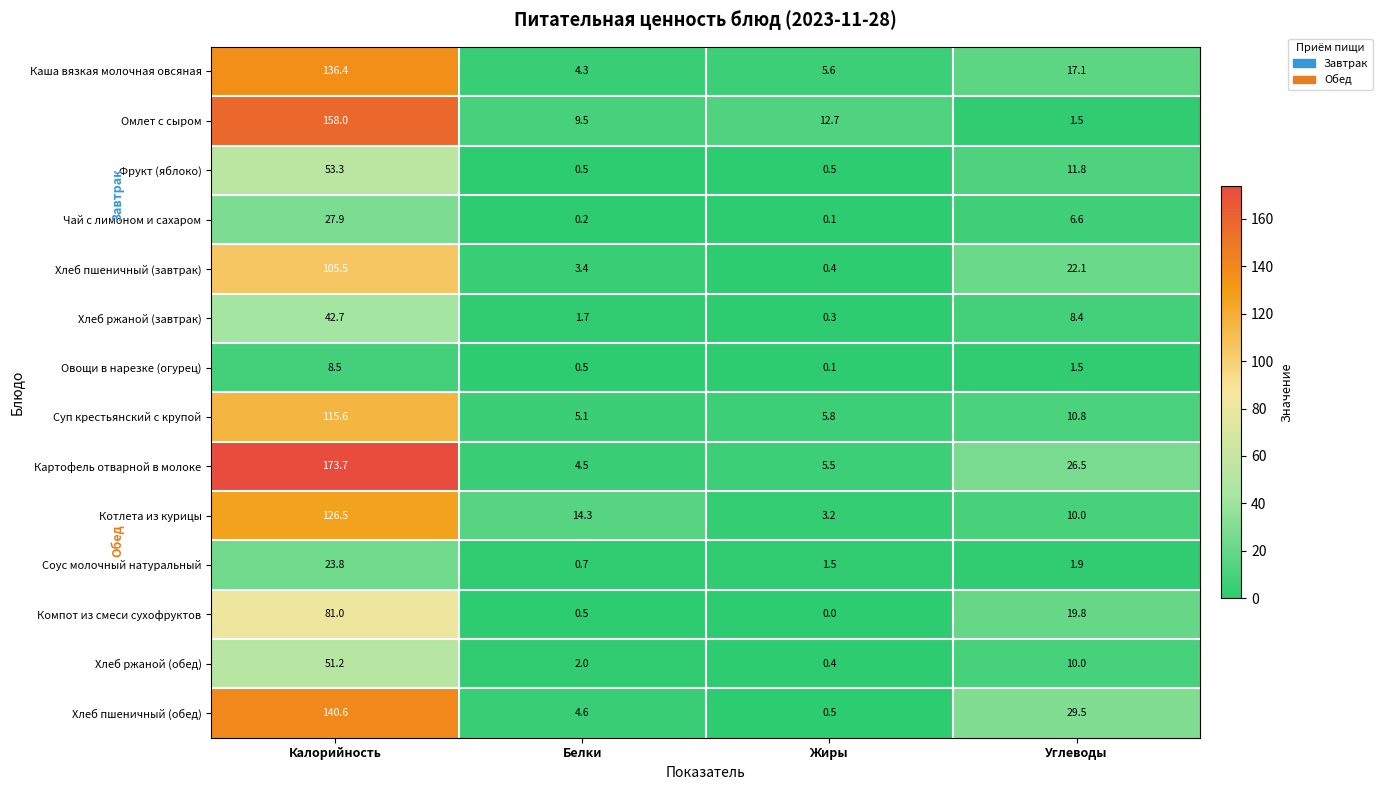

True or false: Хлеб ржаной (обед) has a value of 2.0 at Белки.

True